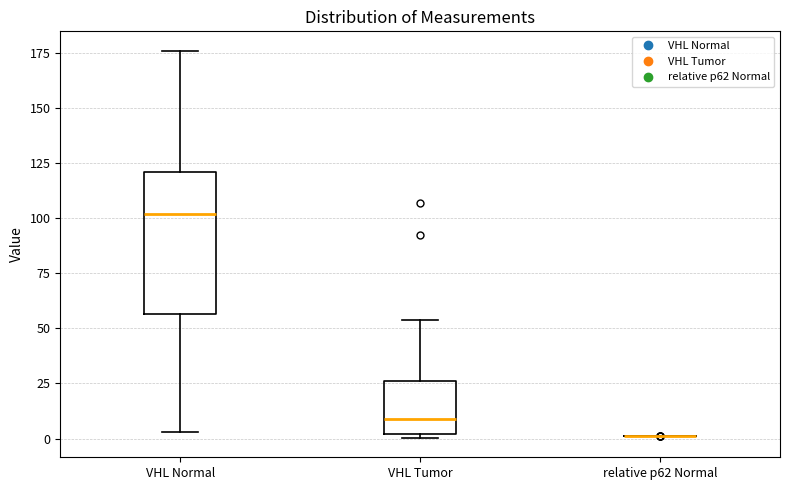

Reading left to right, read every box against the y-axis: the position of its median line, the range the box covers, and the ends of its whiskers. The values are not printed on the chart, so give them approximately, as read against the axis.

VHL Normal: median 100, box 55 to 120, whiskers 5 to 175
VHL Tumor: median 10, box 0 to 25, whiskers 0 (just below the box's lower edge) to 55
relative p62 Normal: box collapsed to a line at 0, whiskers 0 to 0